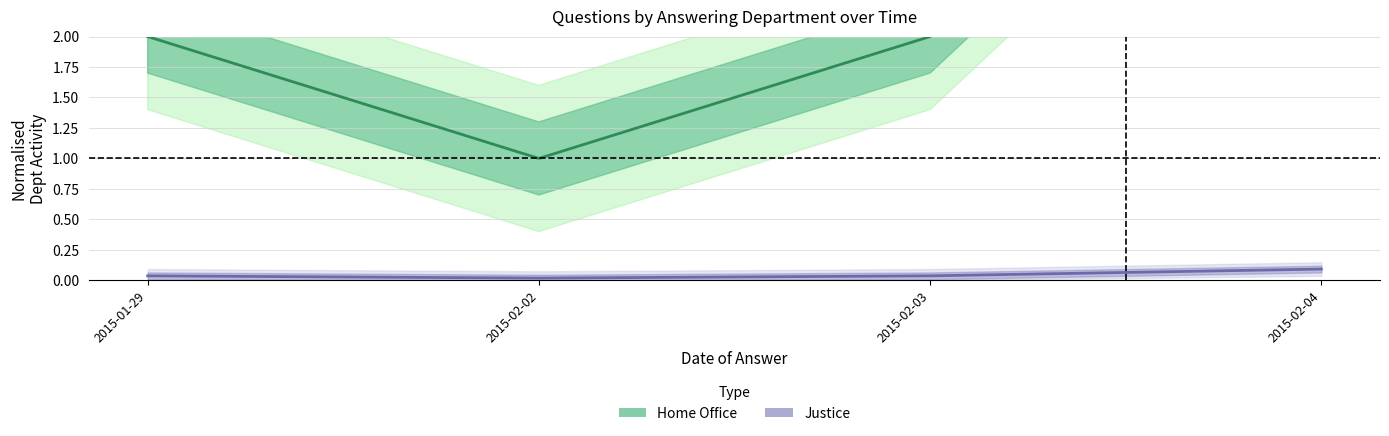

How many values in the Home Office series exceed 2?

1